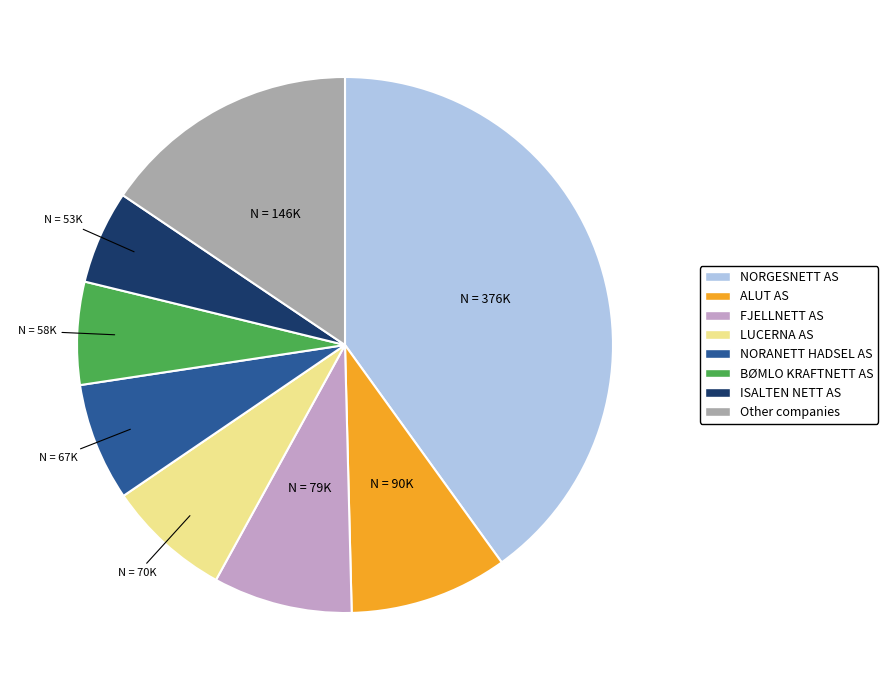

Is there any slice that represents more than half of the pie?

No